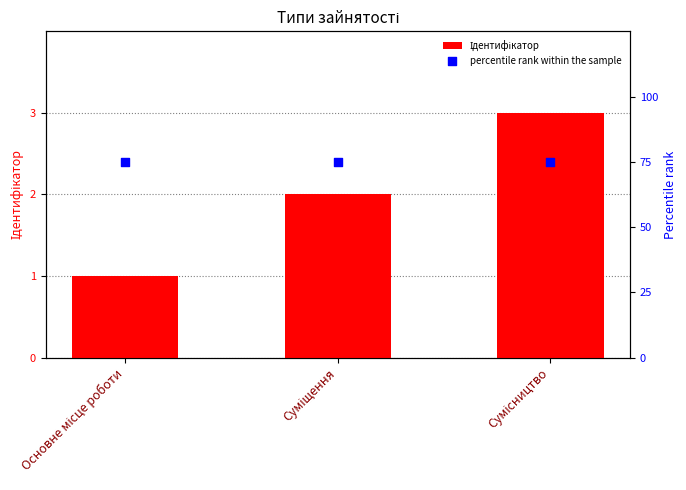

At how many categories does at least one series exceed 23?

3